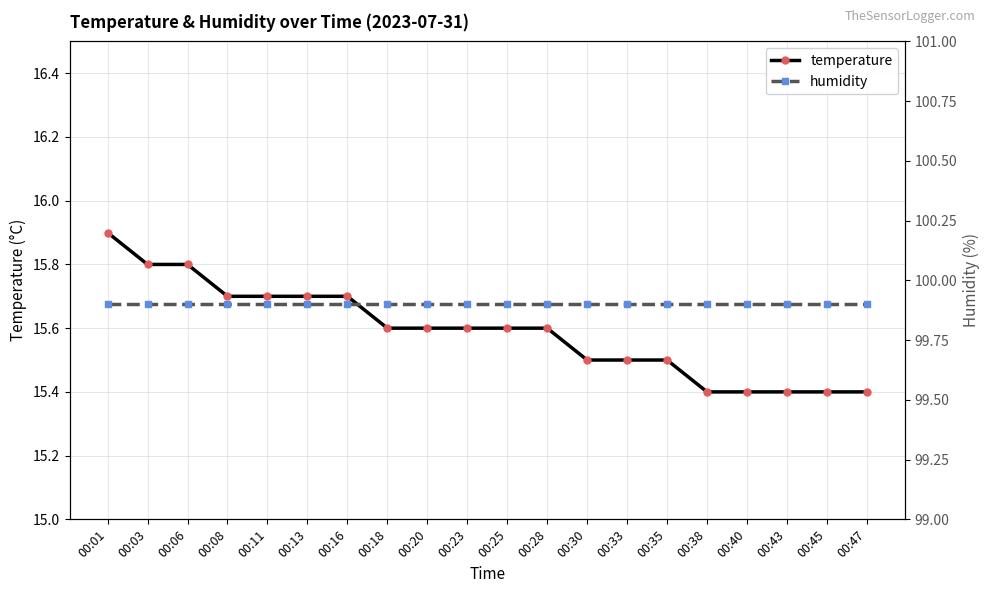

Does the chart display data point markers on the line(s)?

Yes